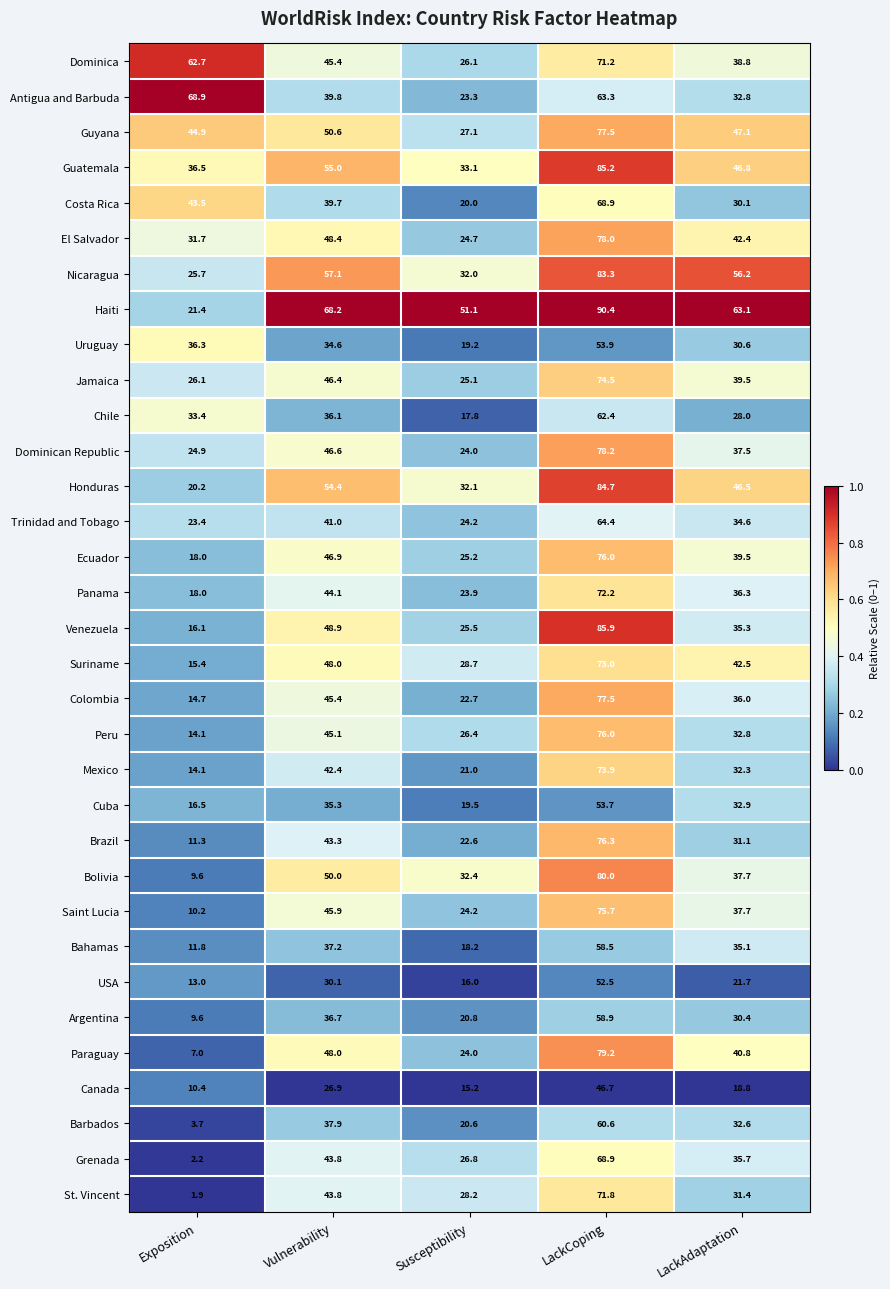

What is the difference between the maximum and second lowest values in the USA series?

36.5